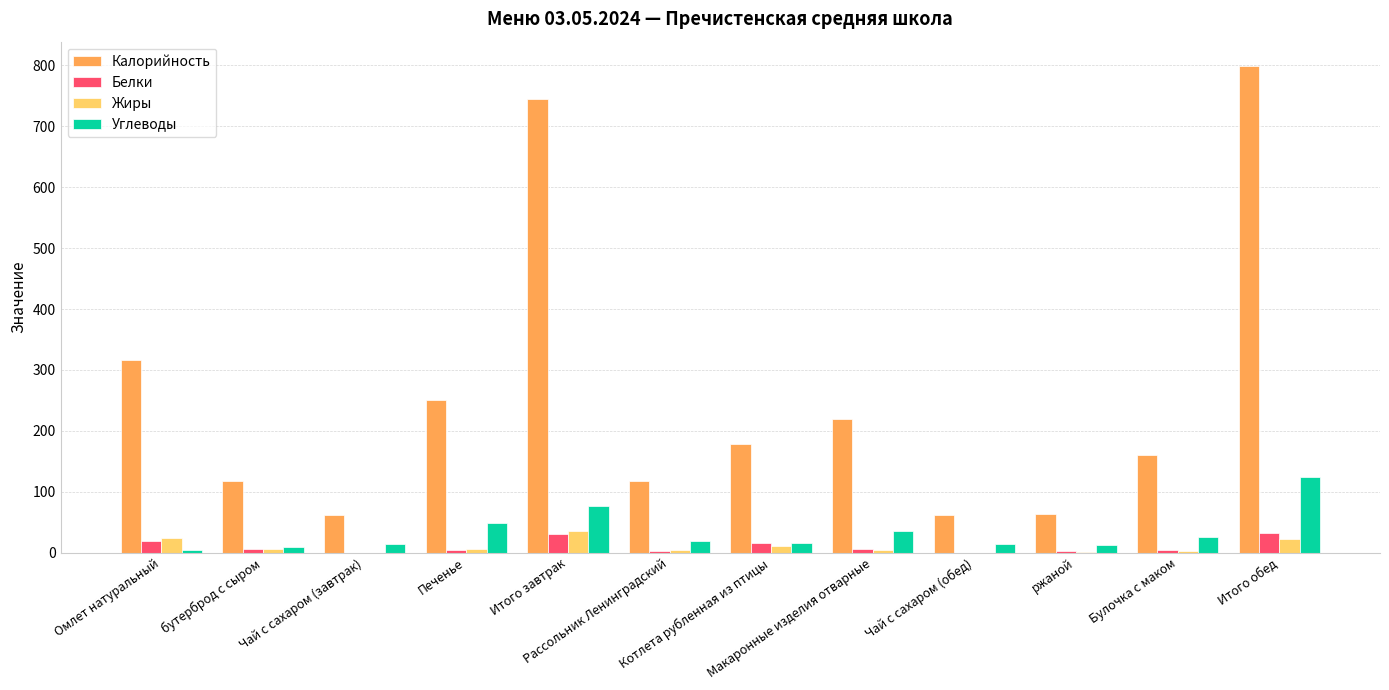

The Калорийность series shows 79.5 at Печенье. True or false?

False